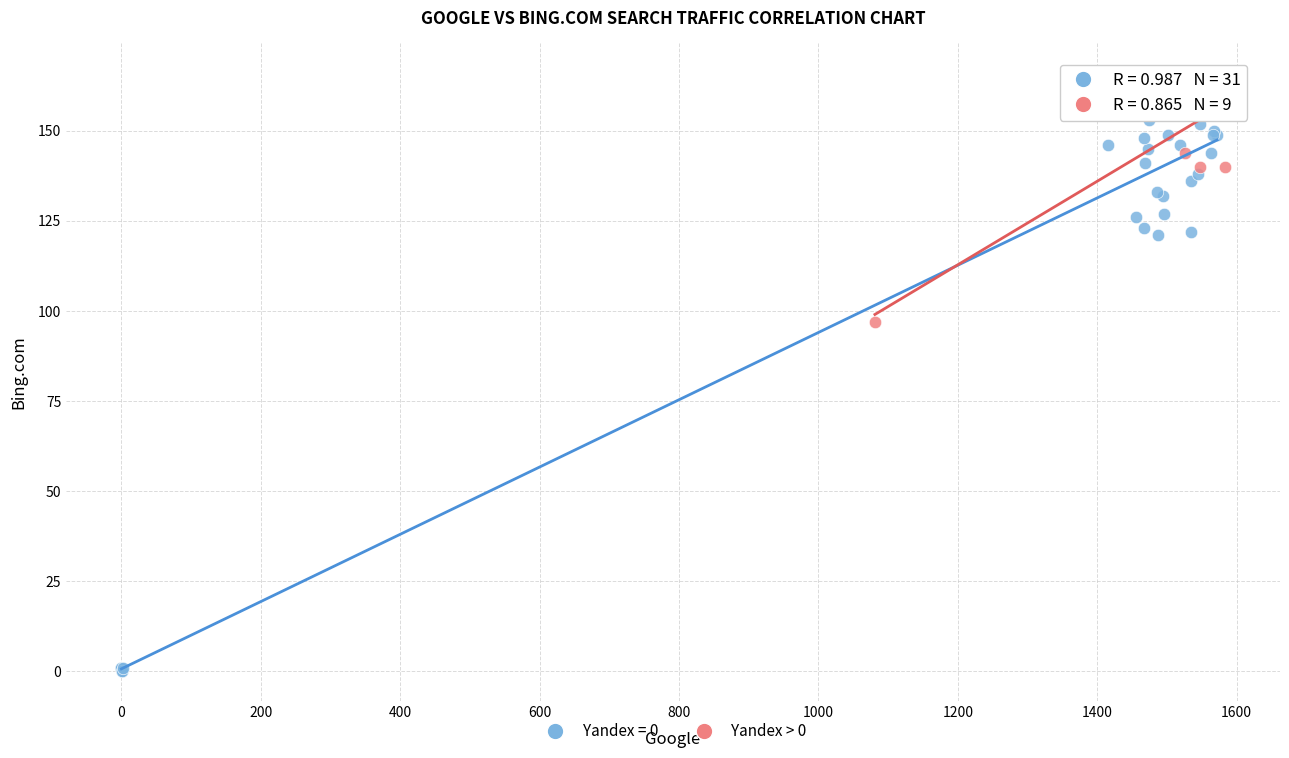

Which series has the widest spread of Y values?

Yandex = 0